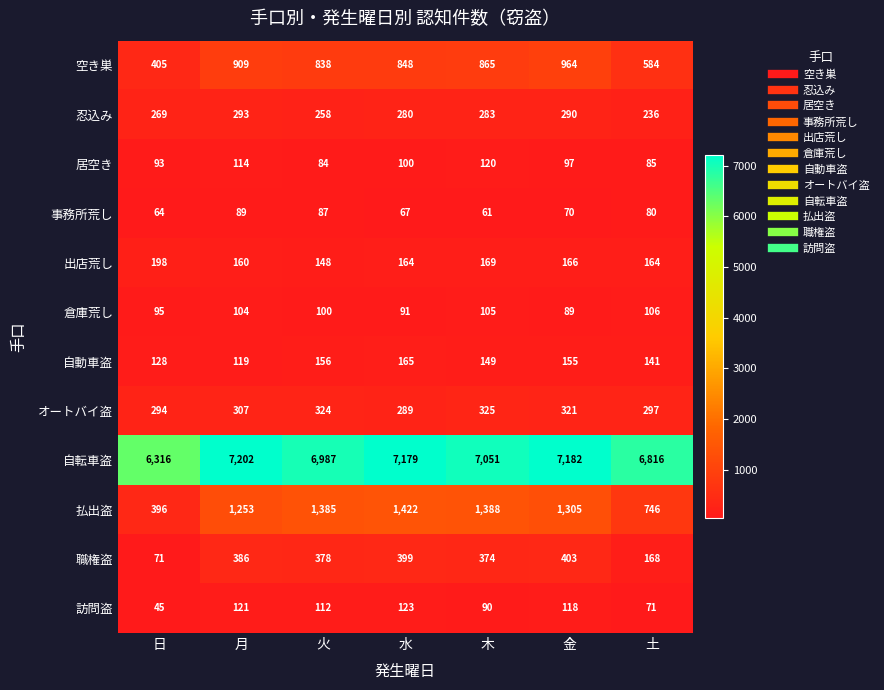

Between 日 and 金, which series saw the biggest shift?

払出盗